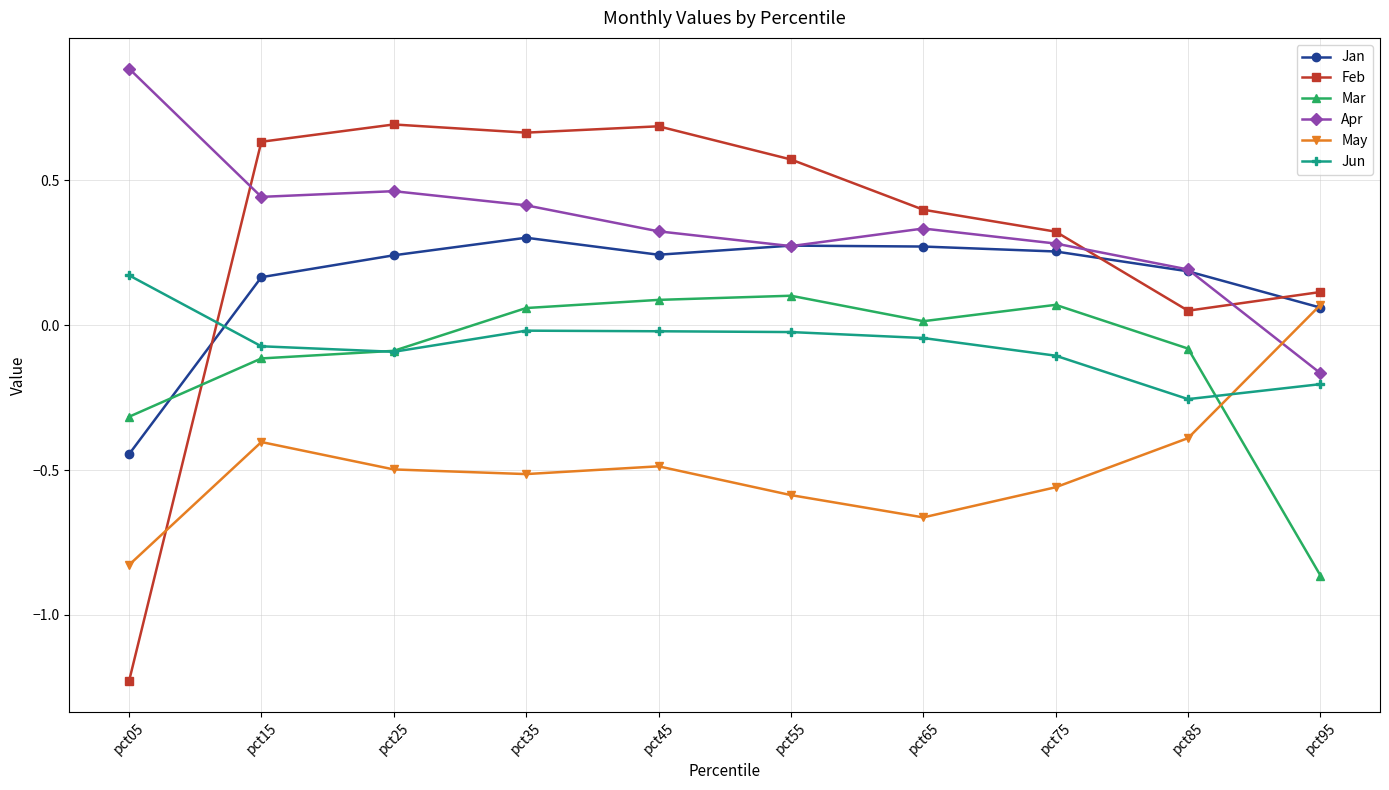

How many intersections are there between Jan and Mar?

1